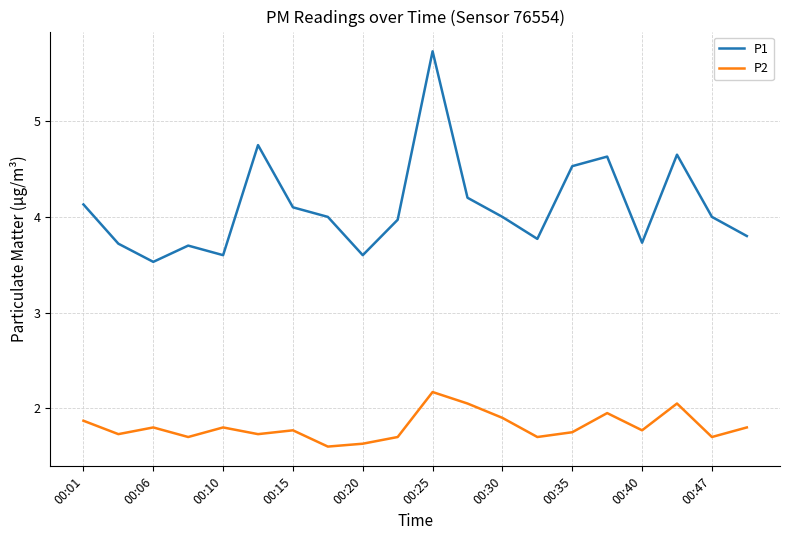

Rank the series by their maximum value, from highest to lowest.

P1, P2